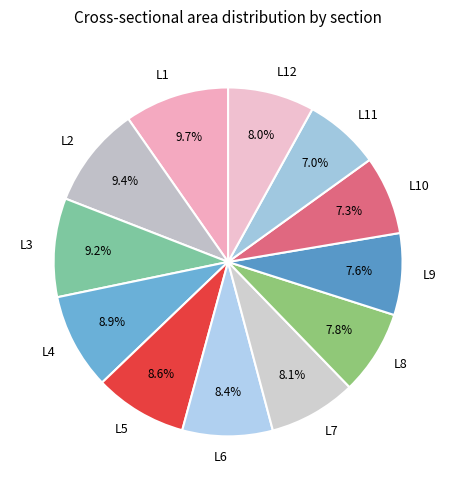

Combined, what portion of the pie is L12 and L2?

17.4%